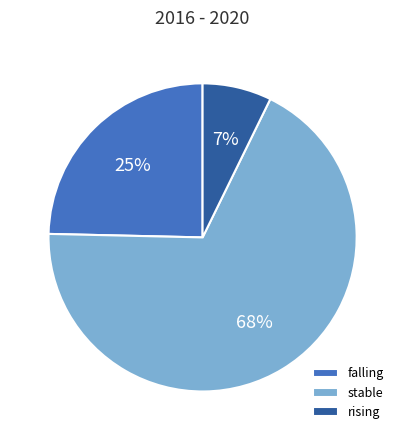

Which category has the smallest portion of the pie?

rising